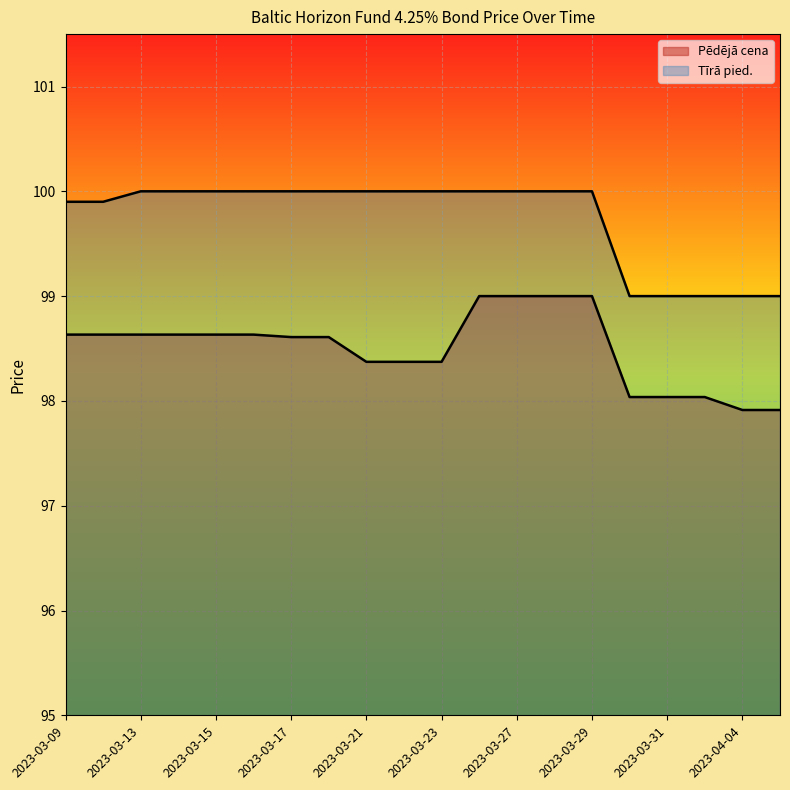

What is the difference between the maximum and minimum values in the Pēdējā cena series?

1.1